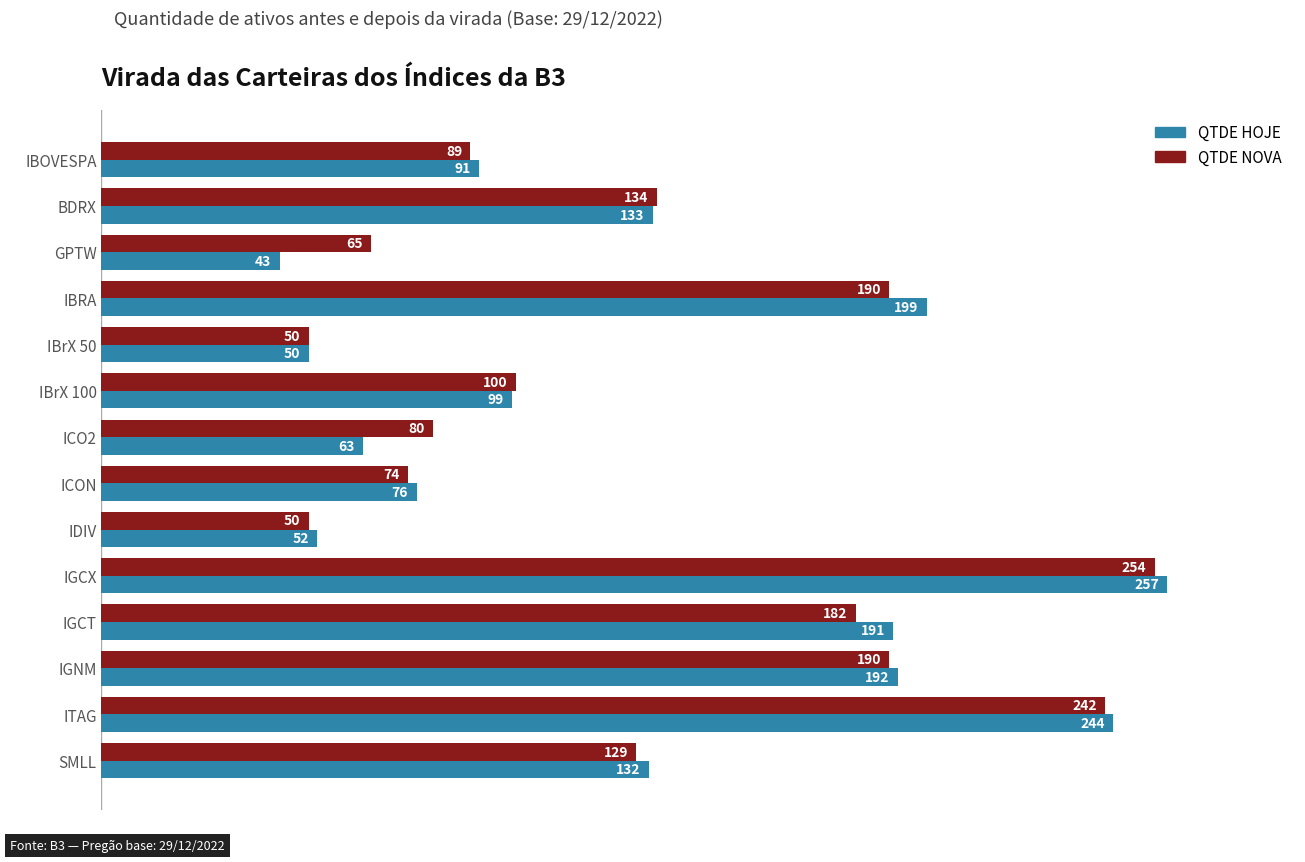

Which series has the largest total across all categories?

QTDE NOVA